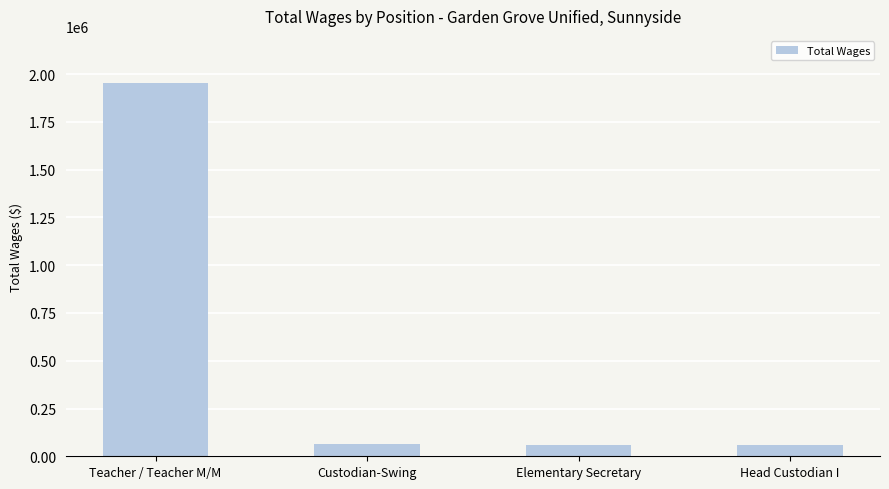

What is the label of the 2nd bar from the right?

Elementary Secretary